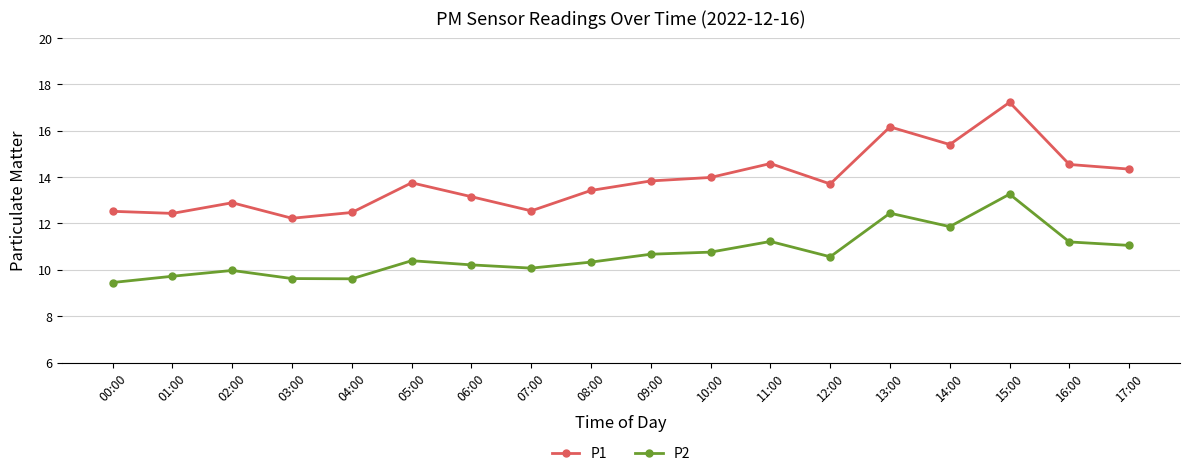

At which category does P2 reach its first local peak?

02:00